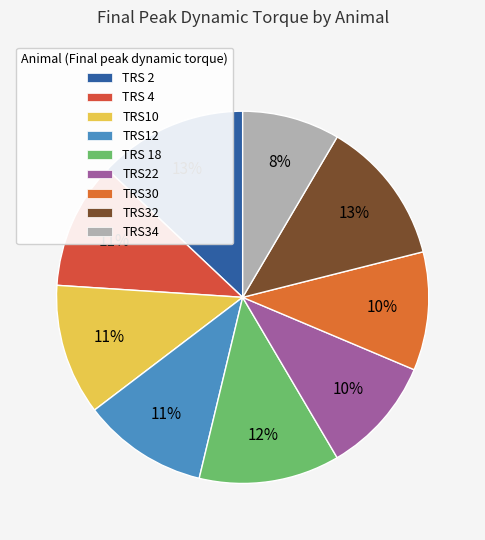

What percentage is the TRS32 slice, to the nearest percent?

13%